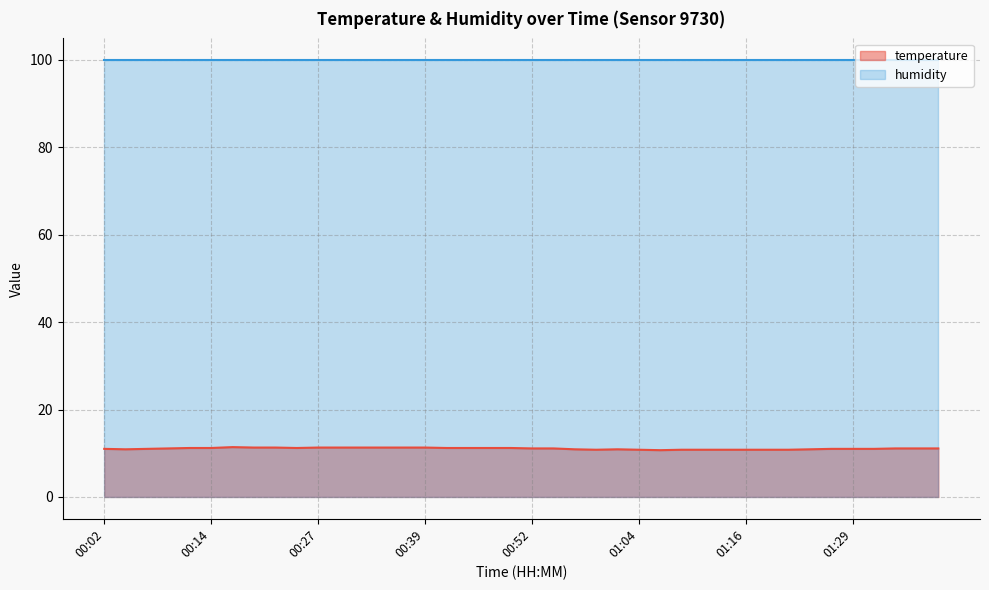

What position from the left is 00:24?

10